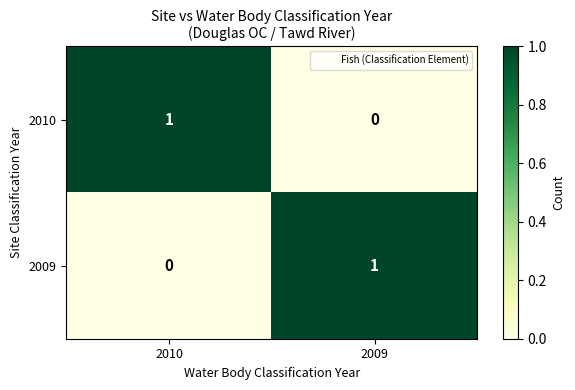

The value of 2009 at 2009 is 1. True or false?

True